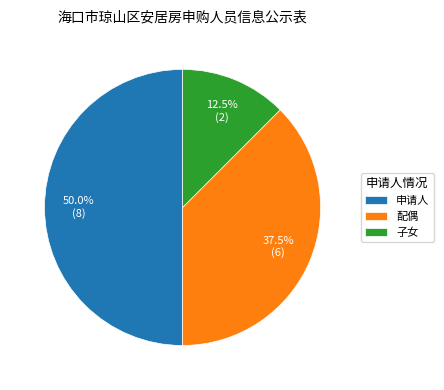

What percentage do 子女 and 配偶 together represent?

50.0%